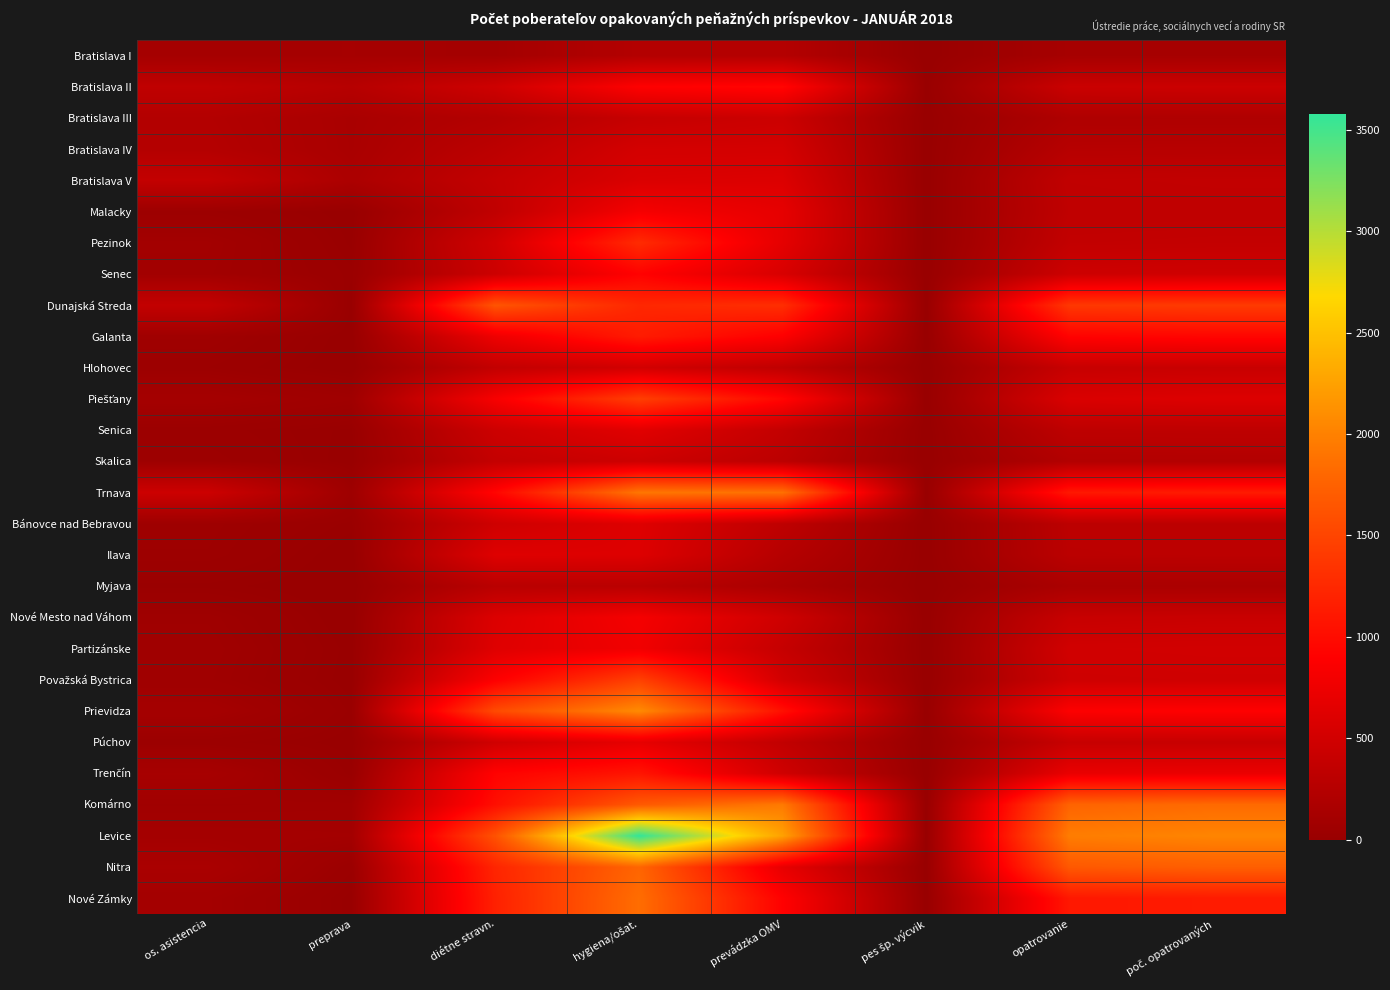

Which has a higher value, diétne stravn. or prevádzka OMV?

prevádzka OMV